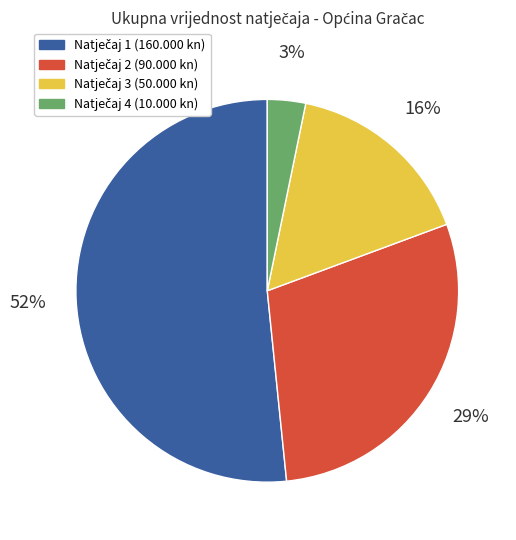

Is there any slice that represents more than half of the pie?

Yes